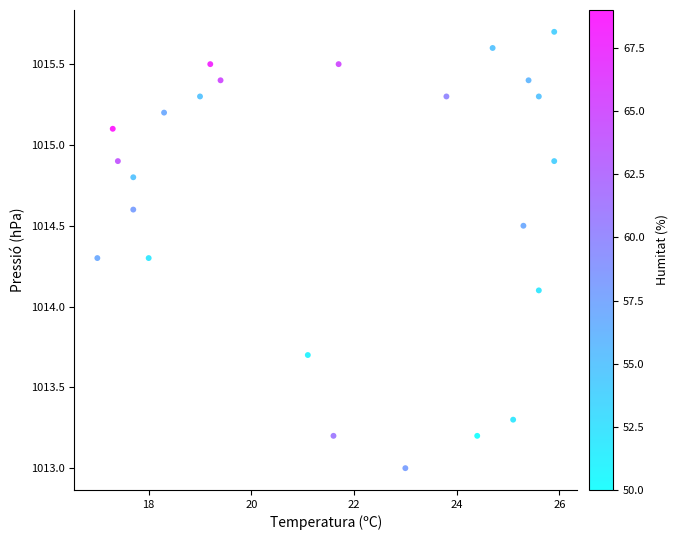

What is the range of Y values (max minus min)?

2.7